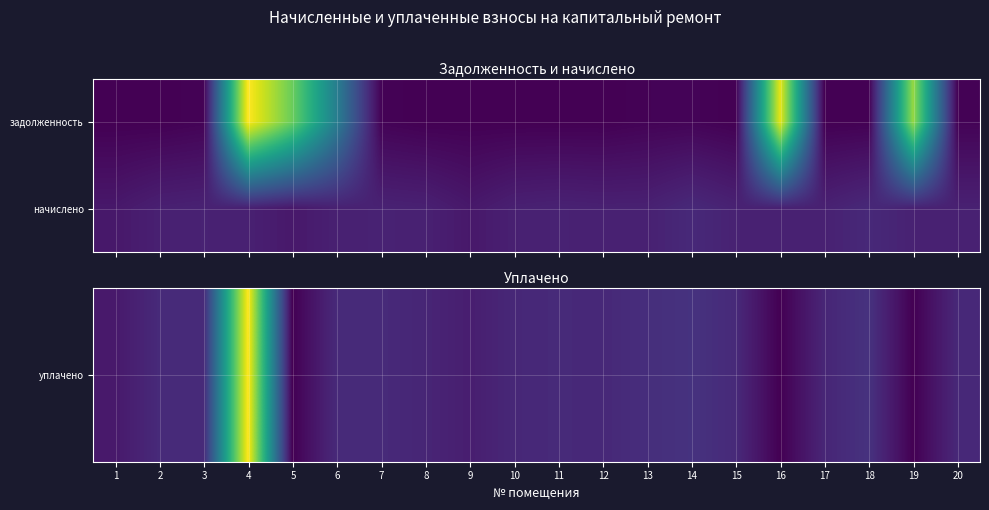

True or false: уплачено has a value of 1937.2 at 13.

False